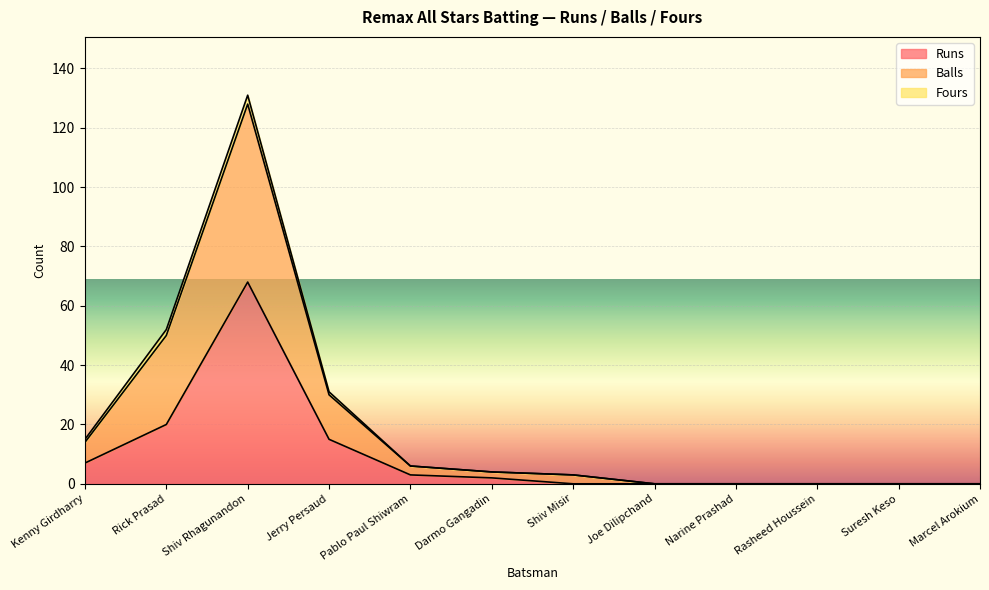

At which category is the sum across all series the highest?

Shiv Rhagunandon